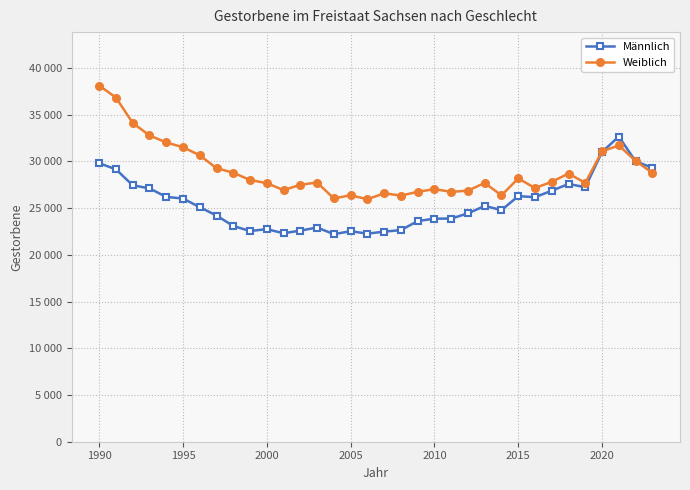

Does the chart display data point markers on the line(s)?

Yes